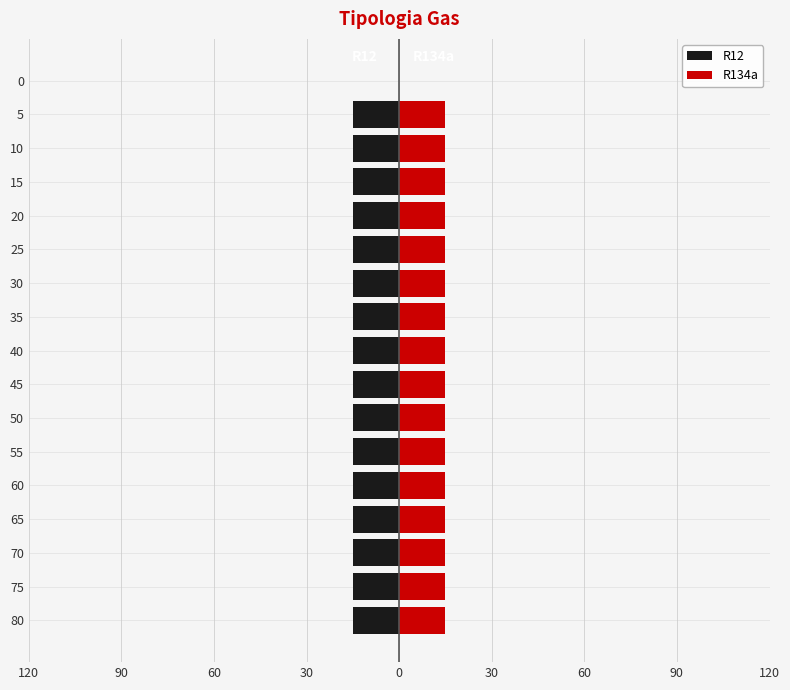

Rank the series by their maximum value, from highest to lowest.

R134a, R12